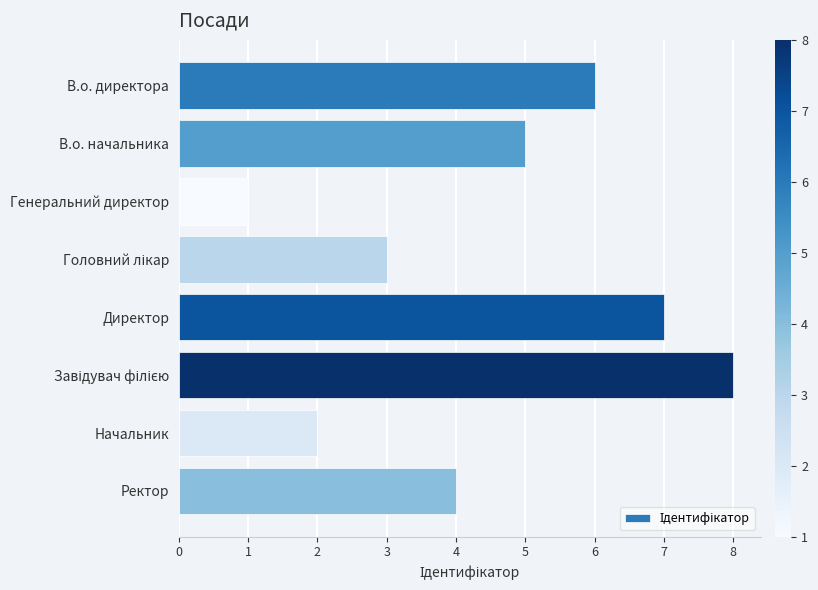

What is the sum of the values at В.о. начальника and Начальник?

7